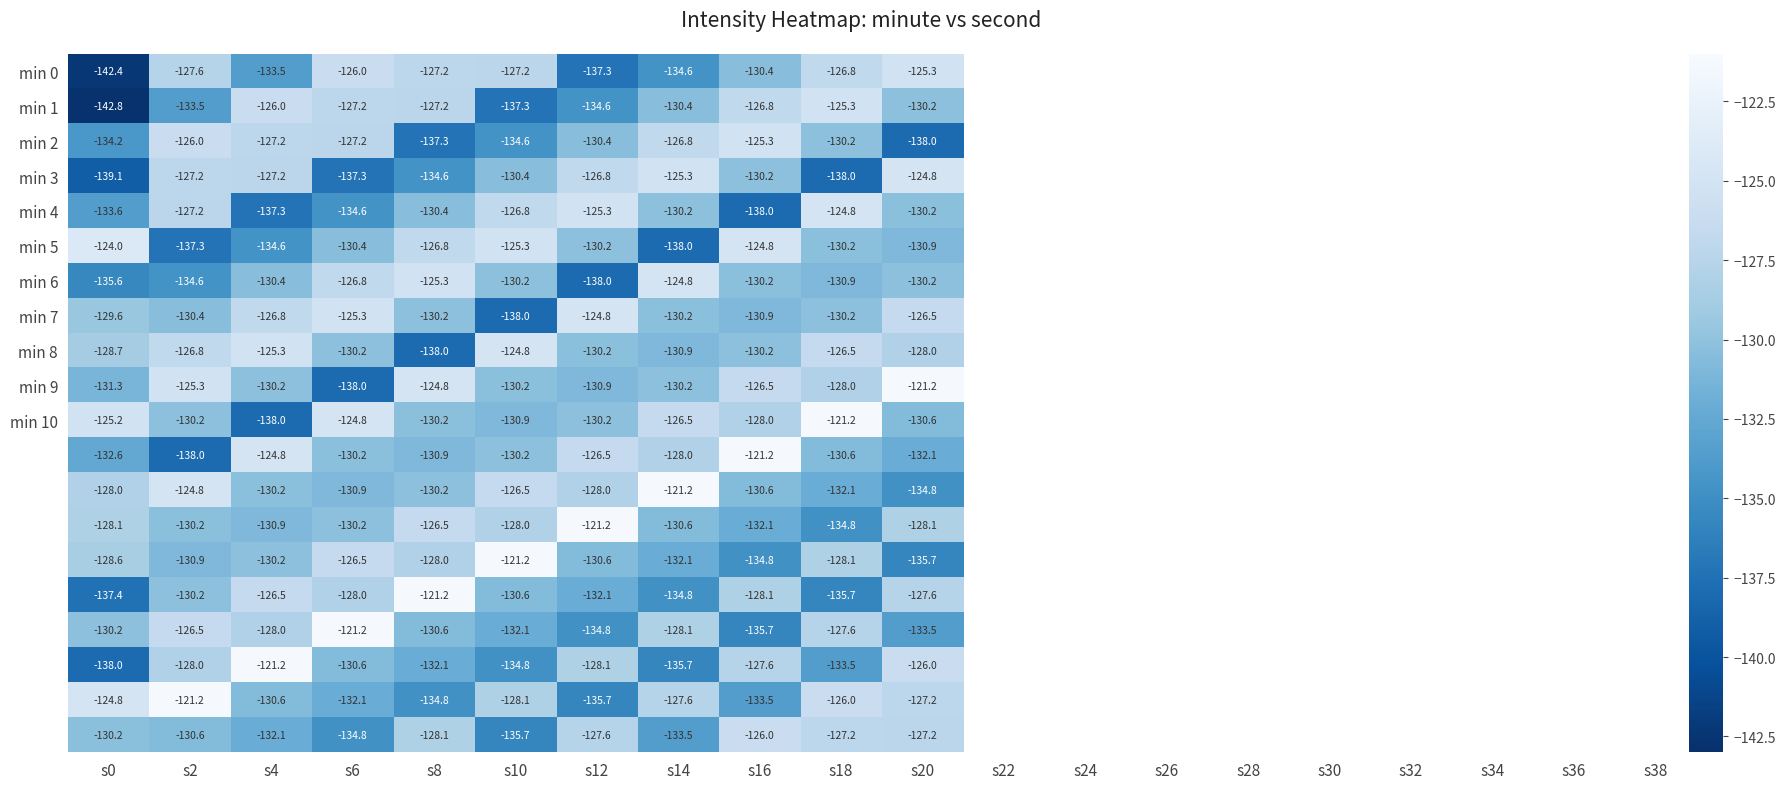

What is the maximum value shown in the chart?

-121.2